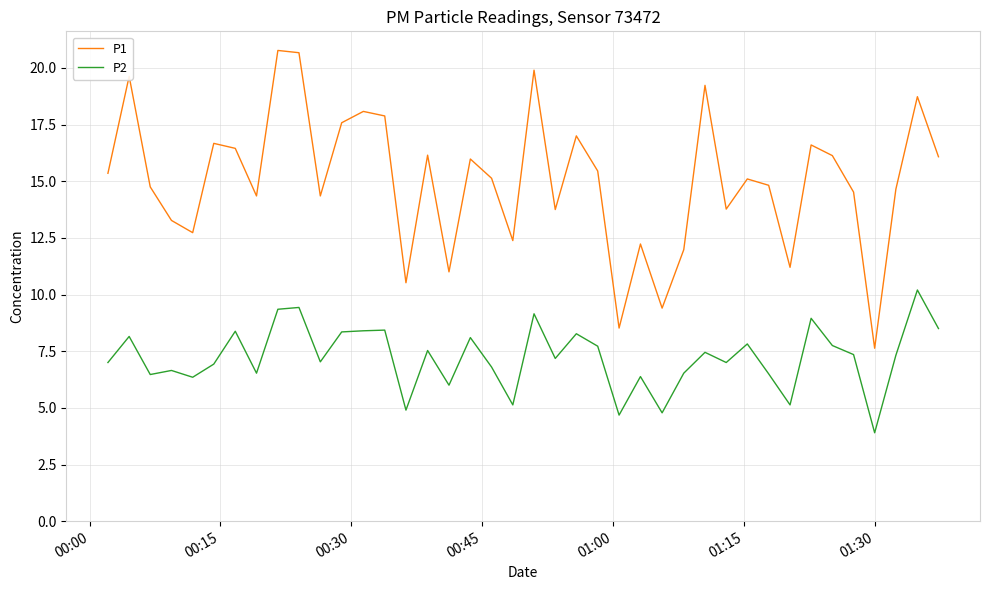

Does the chart have visible grid lines?

Yes